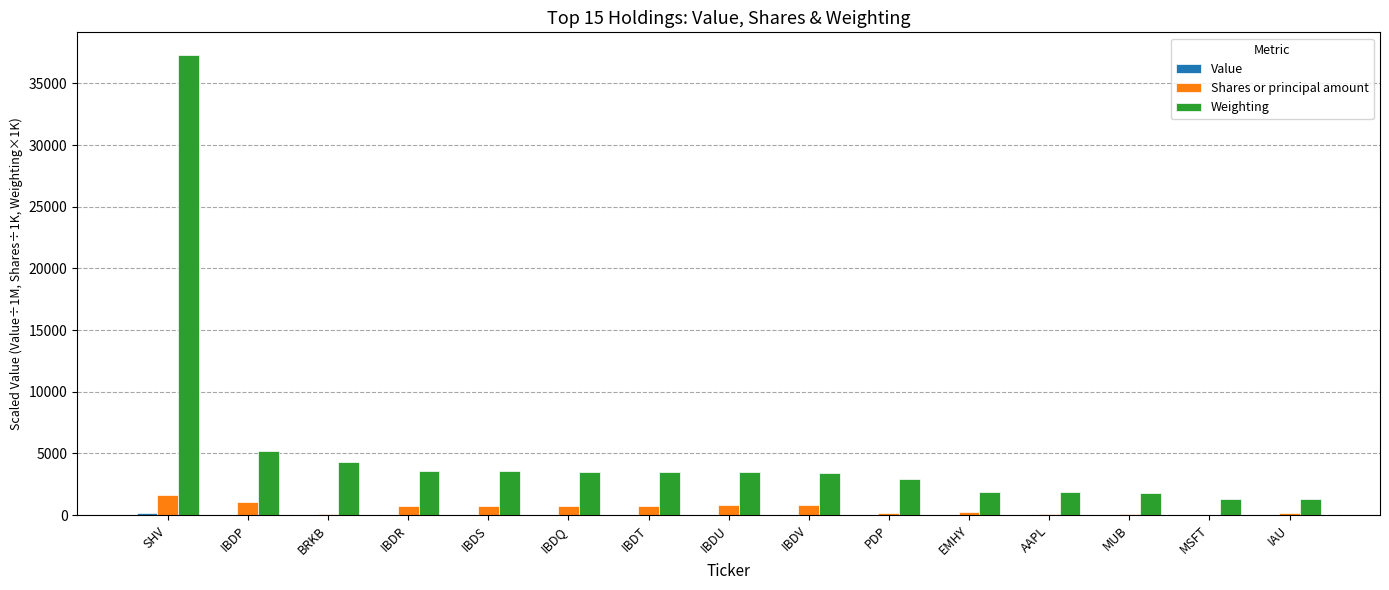

Which label corresponds to the largest value in the chart?

SHV